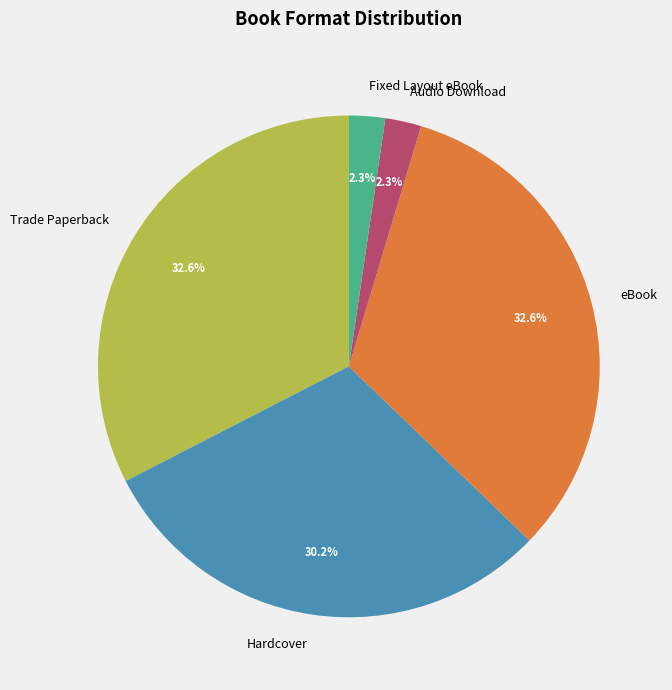

Combined, what portion of the pie is Trade Paperback and Fixed Layout eBook?

34.9%